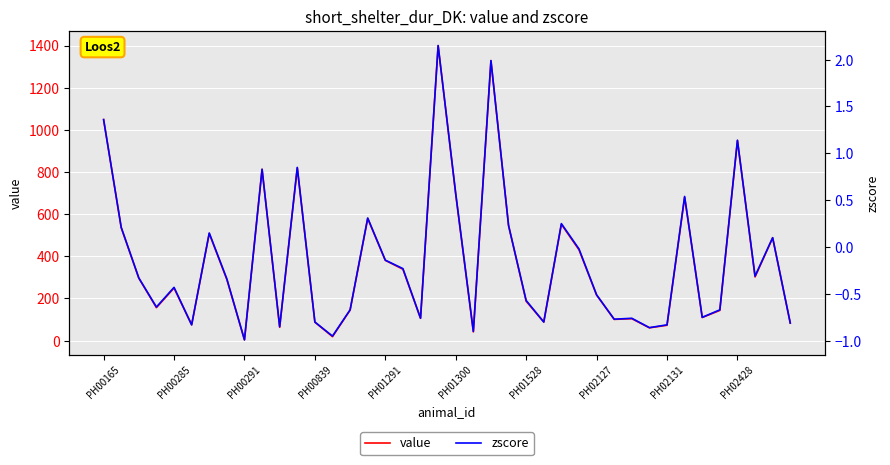

How many interior local valleys does the zscore series have?

12